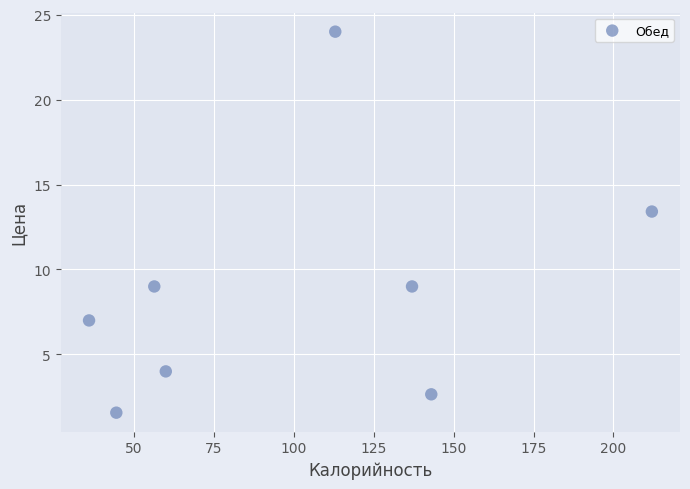

What Y value in the scatter plot is closest to 12?

13.4